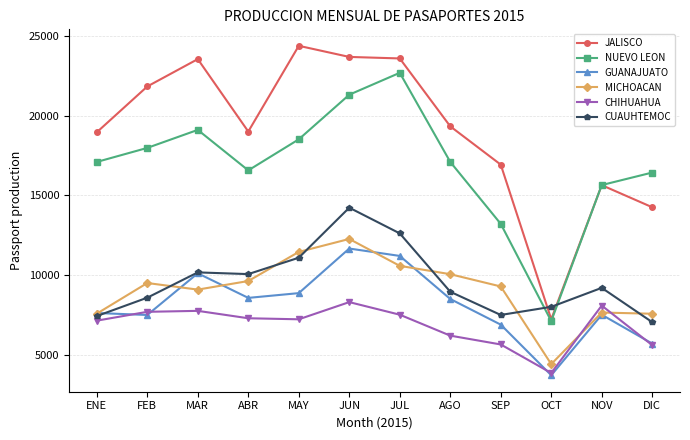

What are all the series names shown in the legend?

JALISCO, NUEVO LEON, GUANAJUATO, MICHOACAN, CHIHUAHUA, CUAUHTEMOC